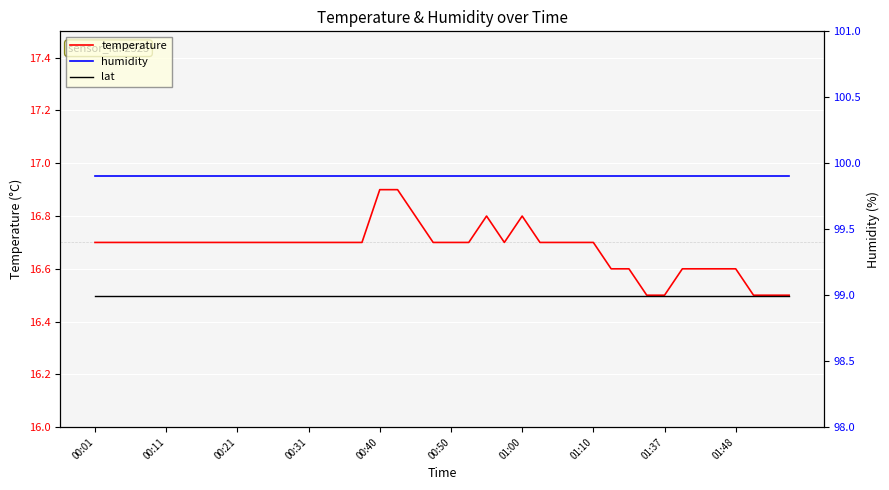

List the series in order of their overall mean, highest first.

humidity, lat, temperature